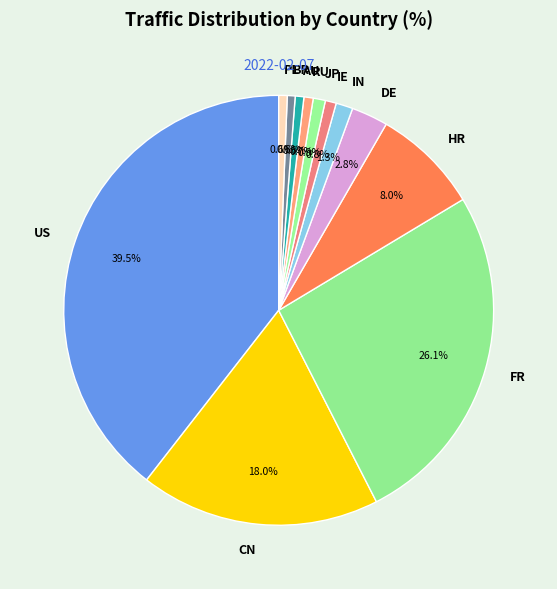

Which slice is the largest?

US